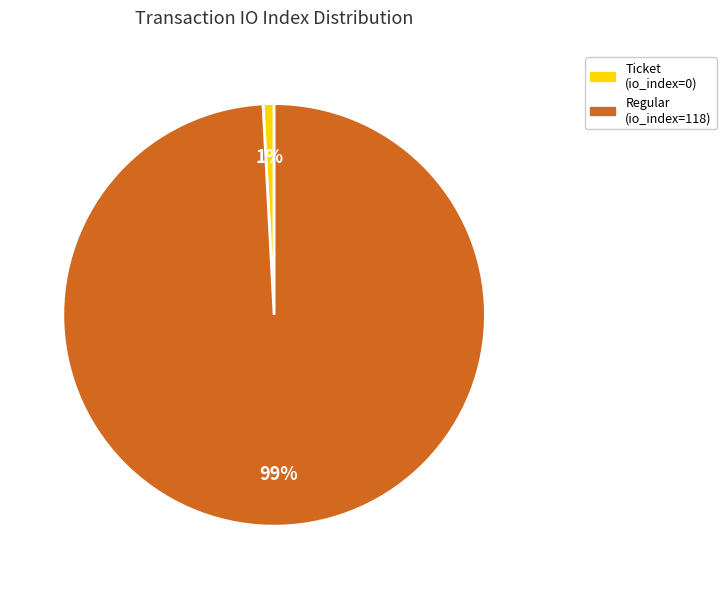

True or false: Regular (io_index=118) accounts for 99% of the total.

True